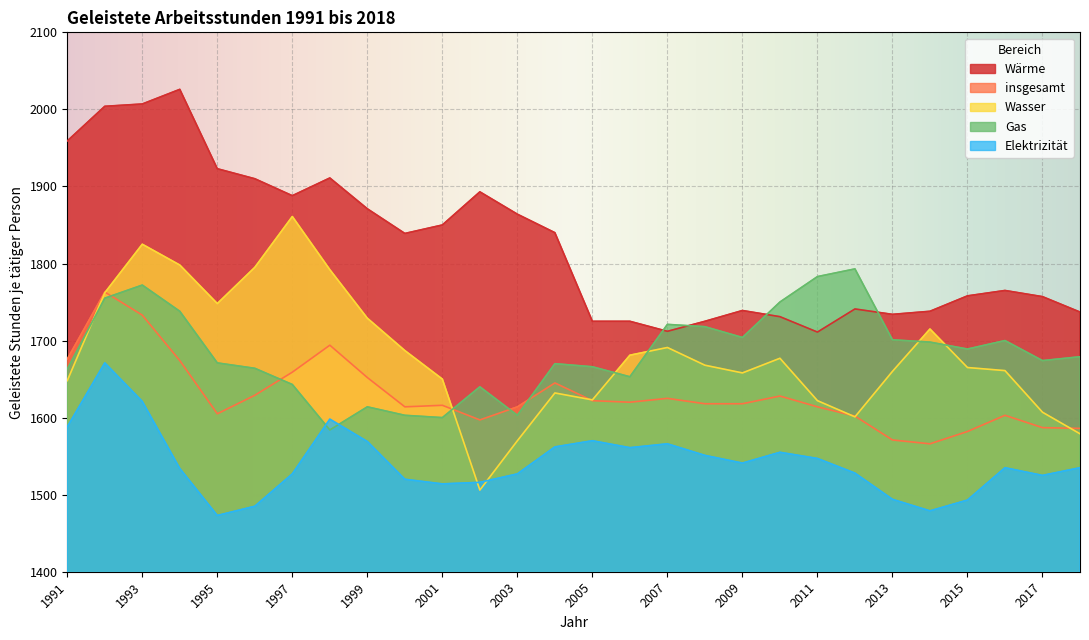

The Elektrizität series shows 481 at 2001. True or false?

False